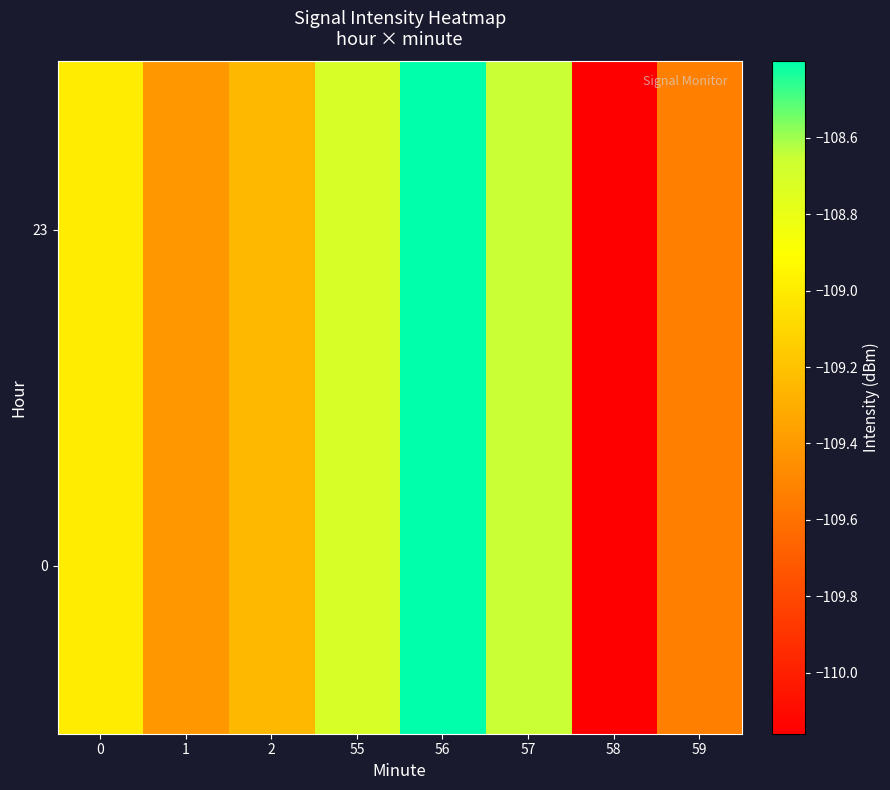

Which category has the lowest value across all series?

58